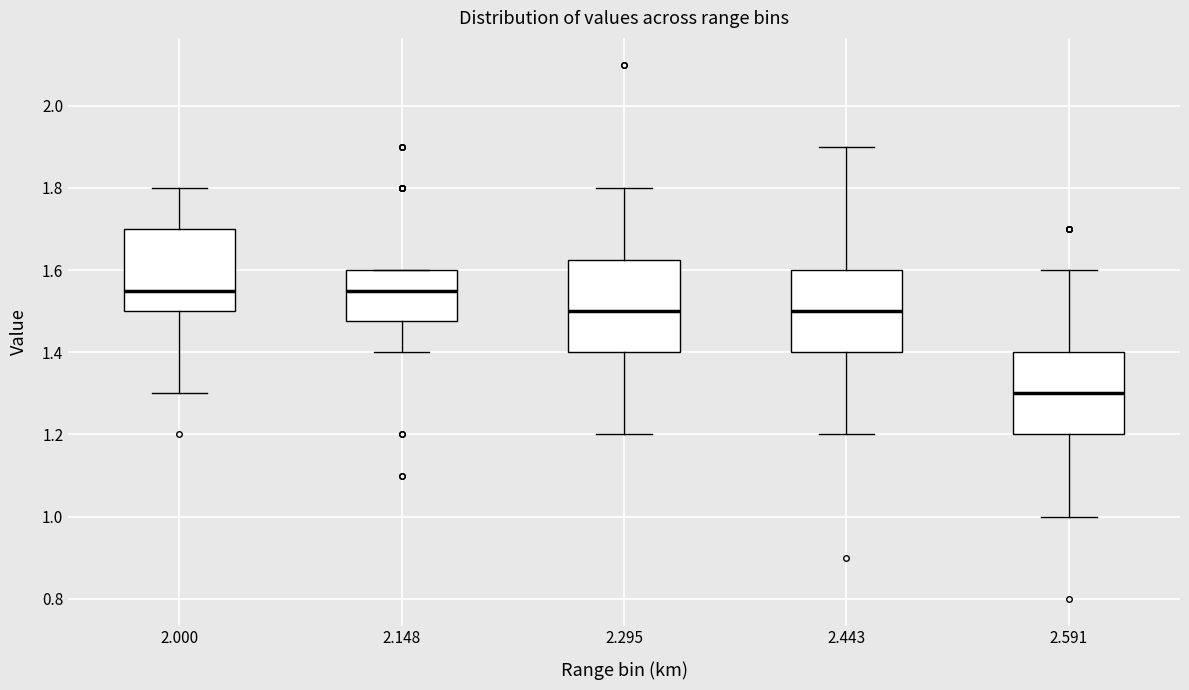

Reading left to right, read every box against the y-axis: the position of its median line, the range the box covers, and the ends of its whiskers. The values are not printed on the chart, so give them approximately, as read against the axis.

2.000: median 1.56, box 1.50 to 1.70, whiskers 1.30 to 1.80
2.148: median 1.56, box 1.48 to 1.60, whiskers 1.40 to 1.60
2.295: median 1.50, box 1.40 to 1.62, whiskers 1.20 to 1.80
2.443: median 1.50, box 1.40 to 1.60, whiskers 1.20 to 1.90
2.591: median 1.30, box 1.20 to 1.40, whiskers 1.00 to 1.60